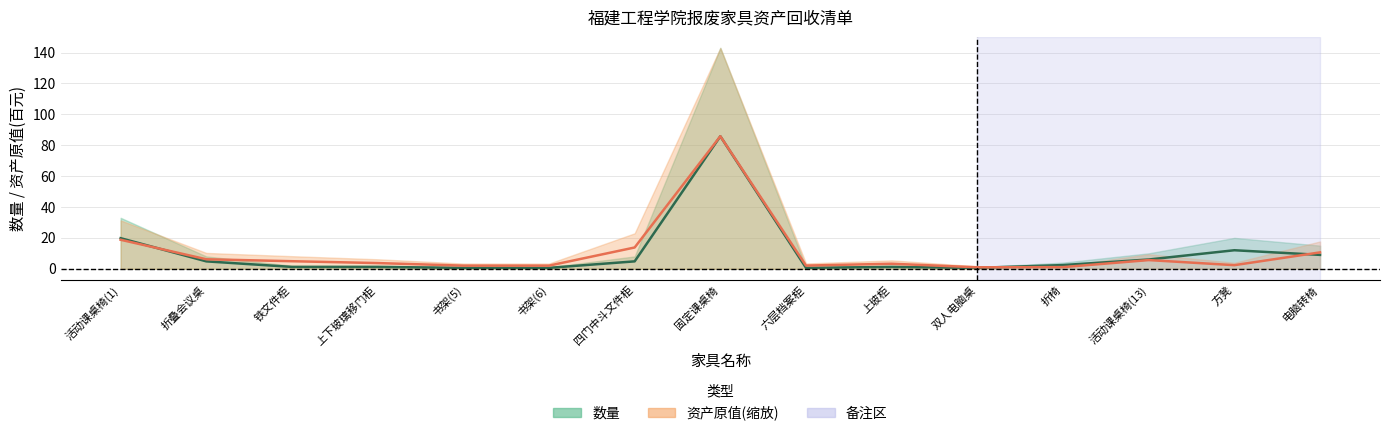

What is the average value of the 数量中值 series?

10.0